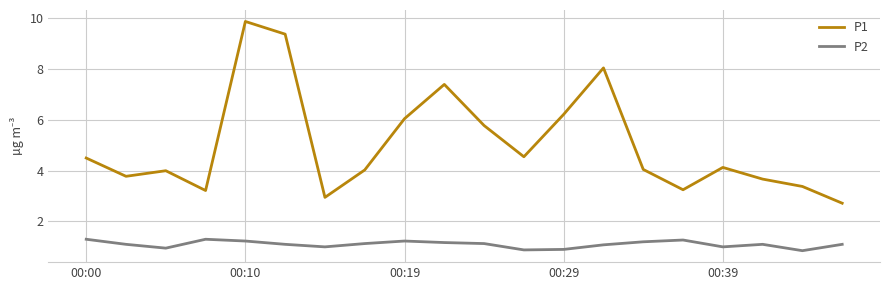

What is the highest value of the P2 series?

1.3